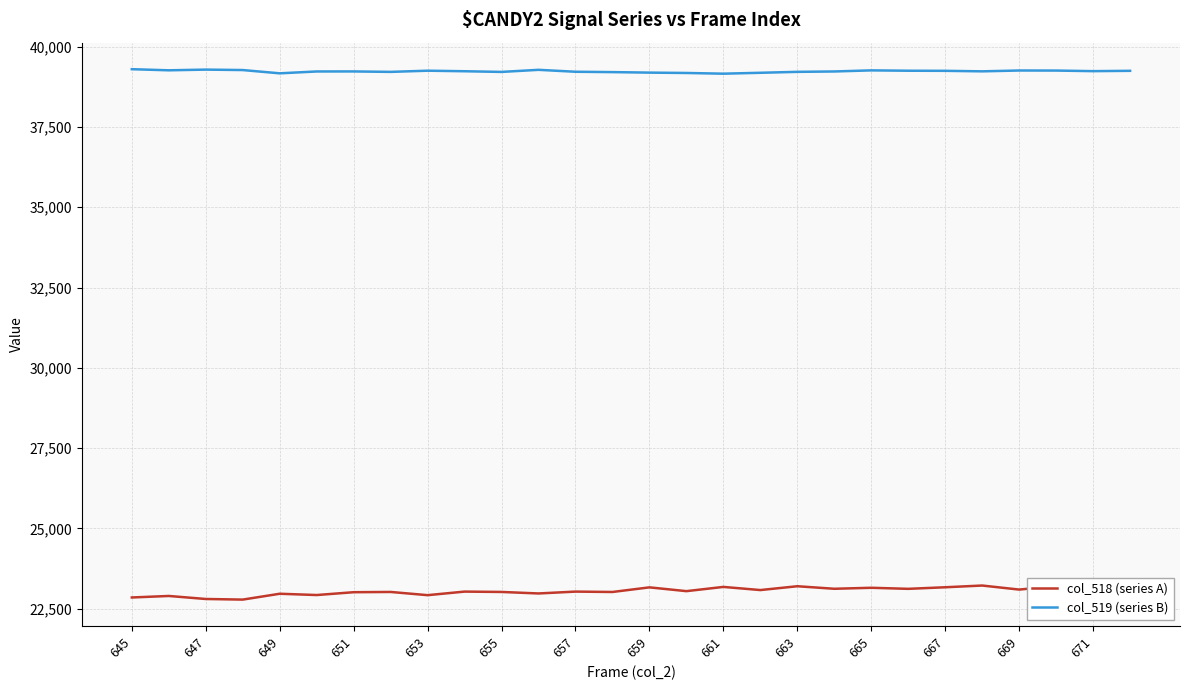

Which series has the largest total across all categories?

col_519 (series B)